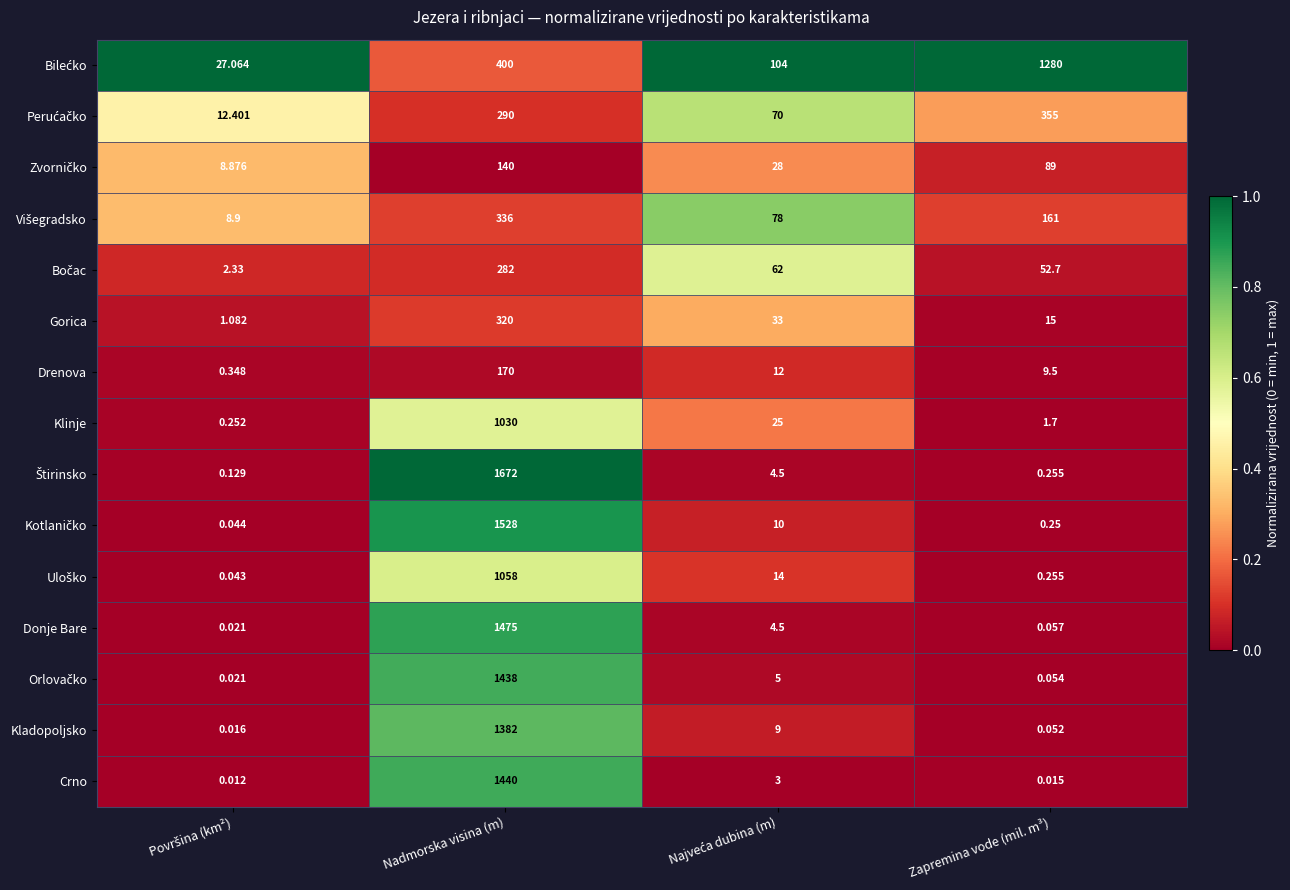

Which category has the highest value across all series?

Nadmorska visina (m)